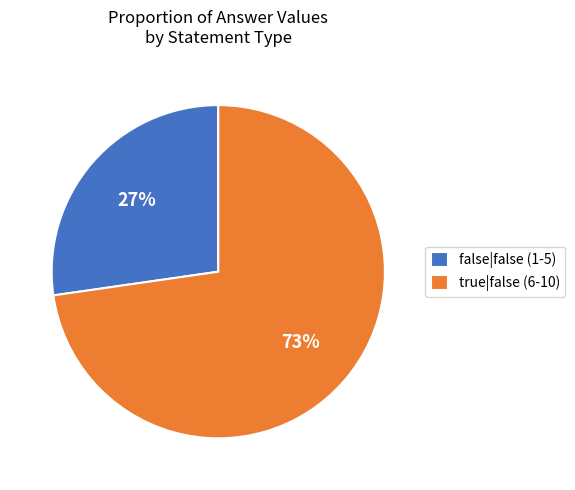

To the nearest percent, what is the average slice percentage?

50%